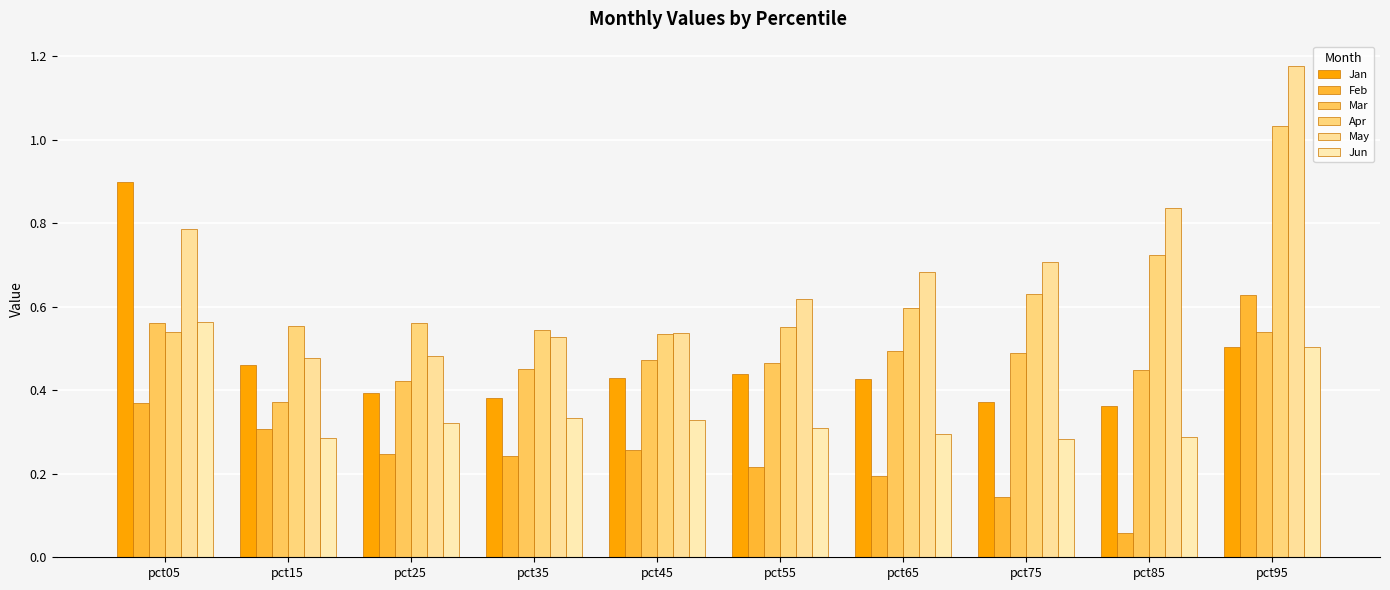

Is it true that Jun equals 0.3 at pct75?

True